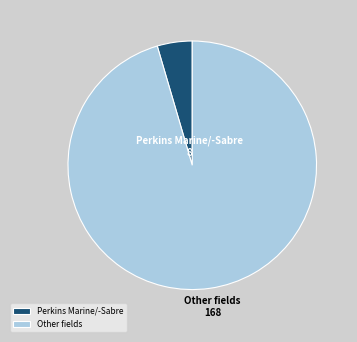

Is there any slice that represents more than half of the pie?

Yes